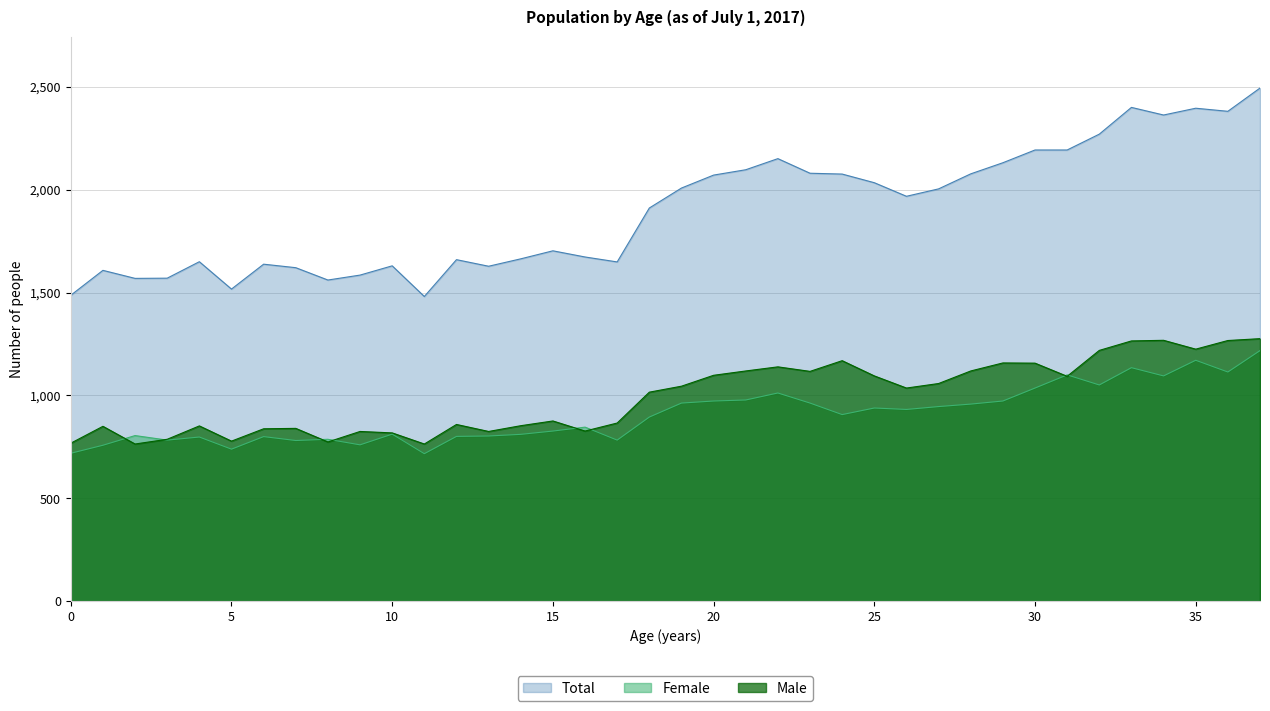

How many series are shown in this chart?

3